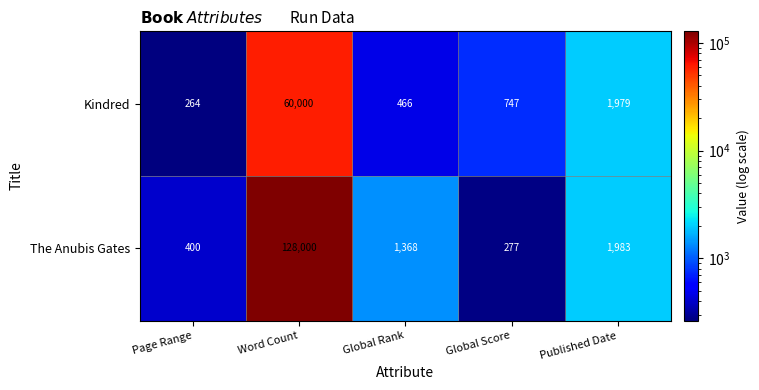

Reading left to right, transcribe all the data shown in this chart.

Kindred: Page Range=264	Word Count=60000	Global Rank=466	Global Score=747	Published Date=1979
The Anubis Gates: Page Range=400	Word Count=128000	Global Rank=1368	Global Score=277	Published Date=1983